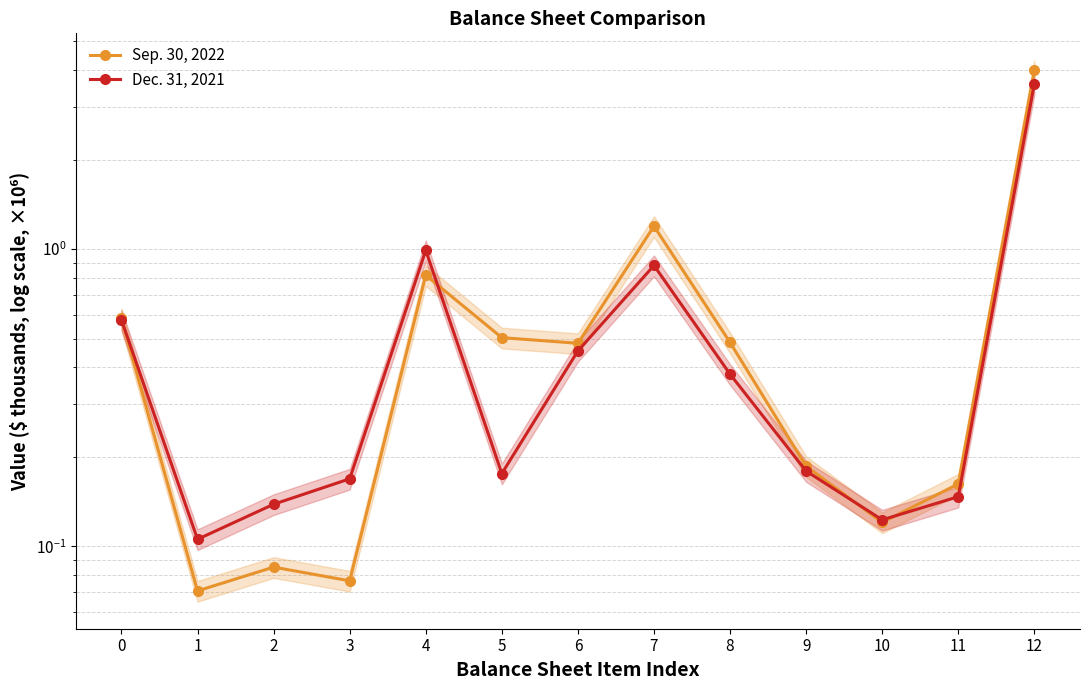

What is the smallest value displayed?

0.1